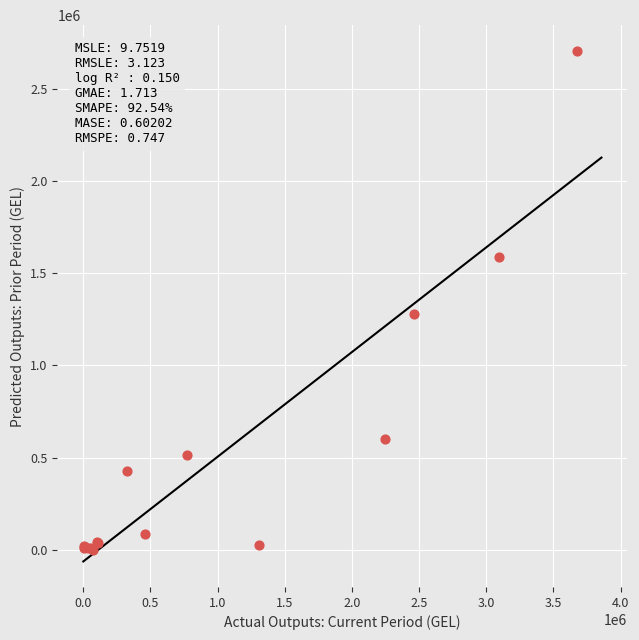

What Y value in the scatter plot is closest to 1352646?

1280709.1